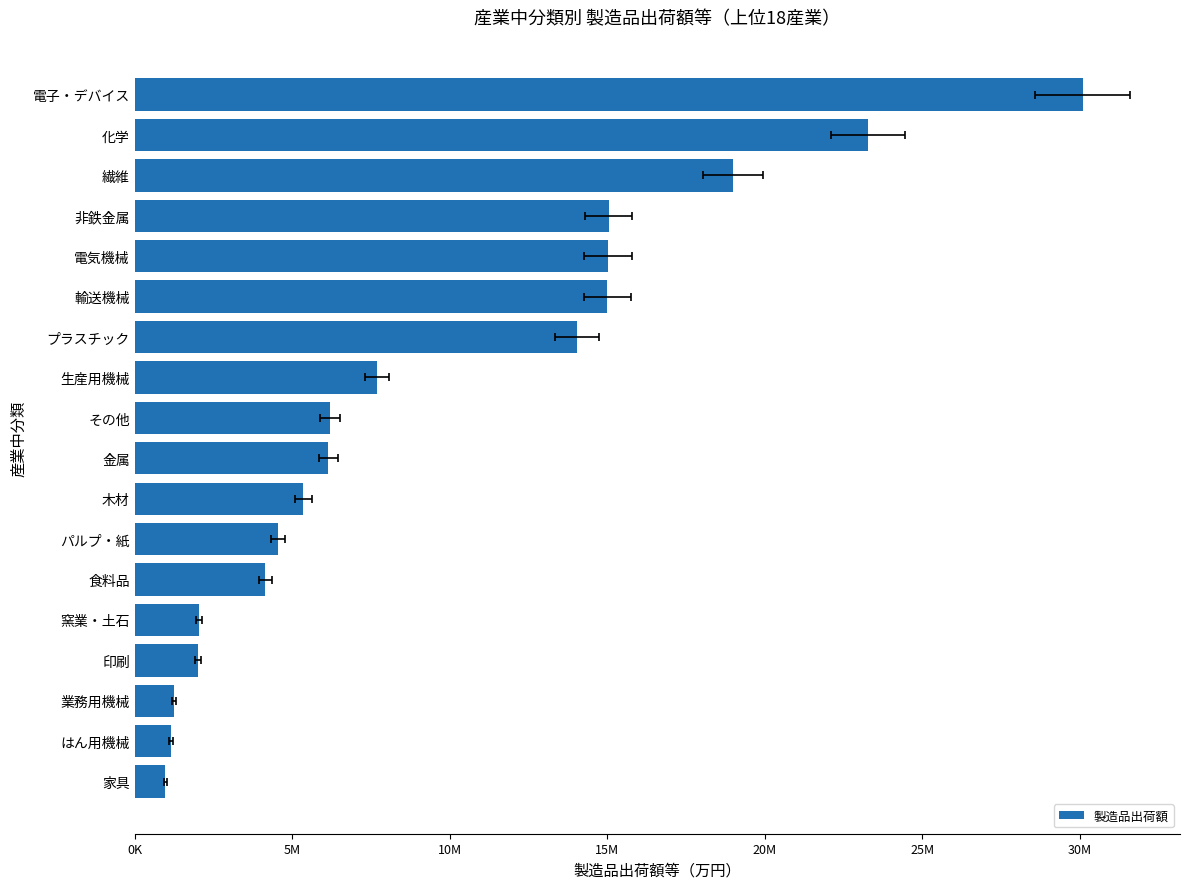

How many data points are above 6194107?

8